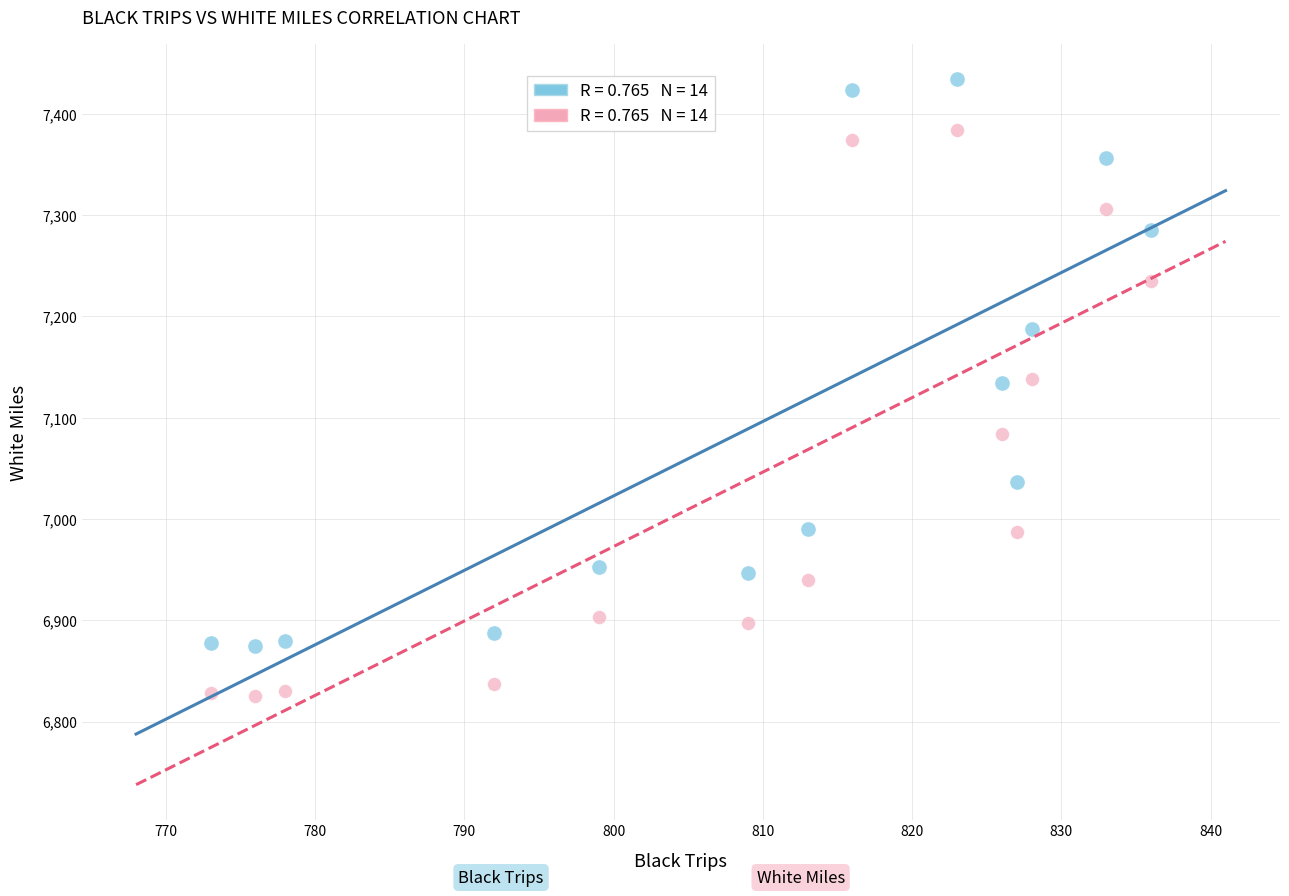

Across all data points, what is the range of Y values (max minus min)?

609